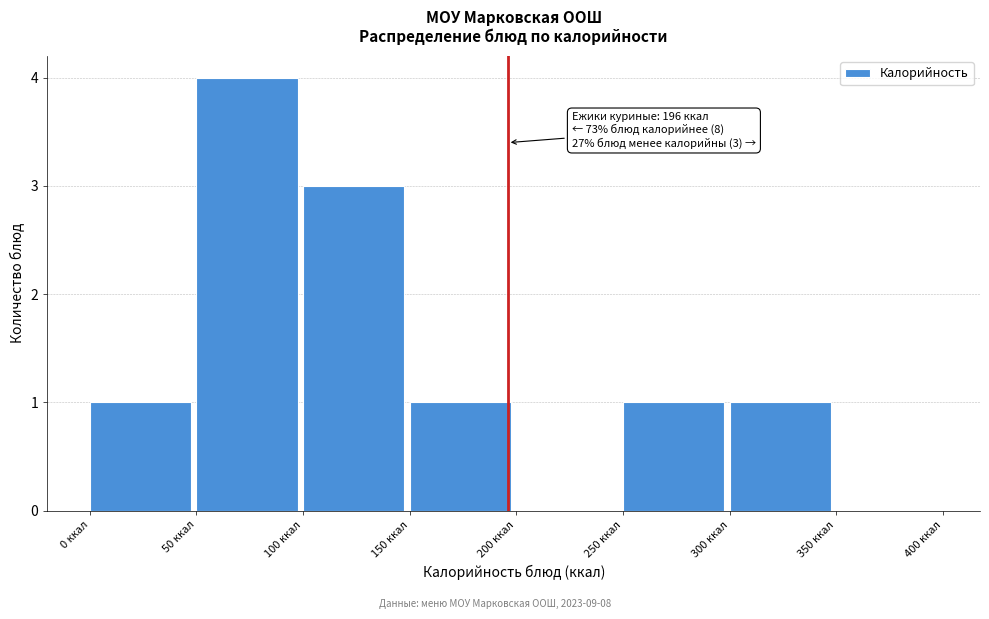

Over which range of the x-axis is the bar tallest?

50 to 100